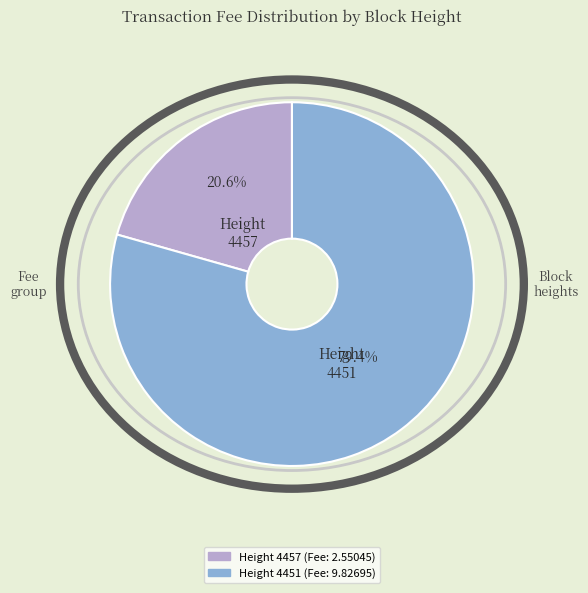

Is there a majority slice in this chart?

Yes